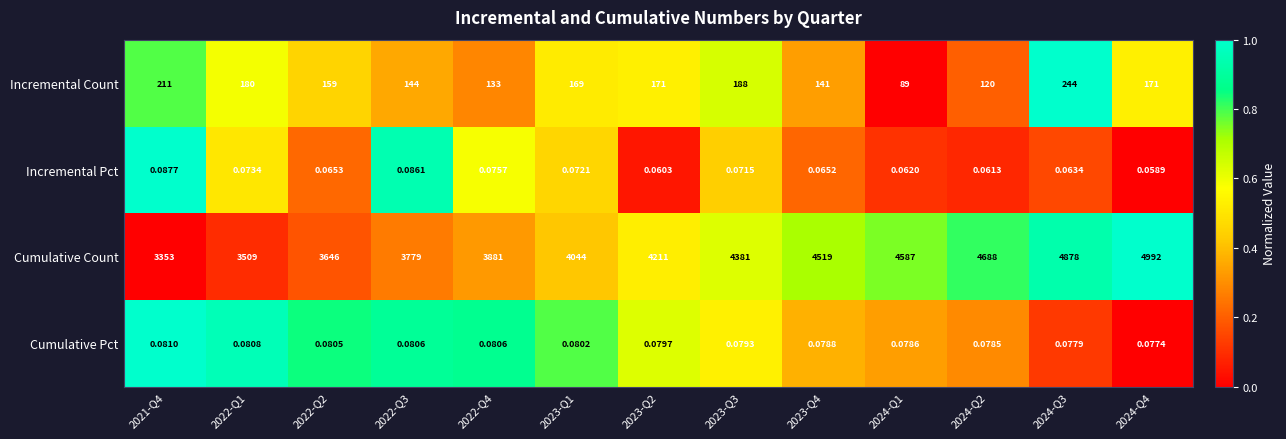

Which series changed the most between 2022-Q1 and 2024-Q1?

Cumulative Count